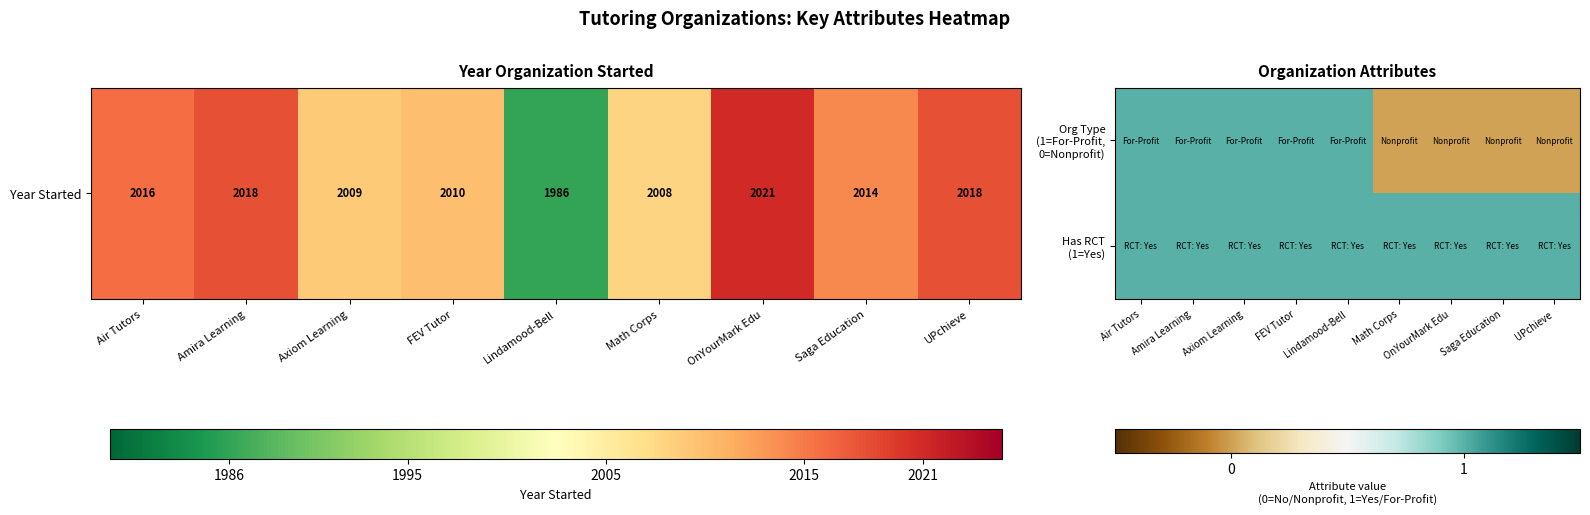

At which category is the sum across all series the highest?

Air Tutors